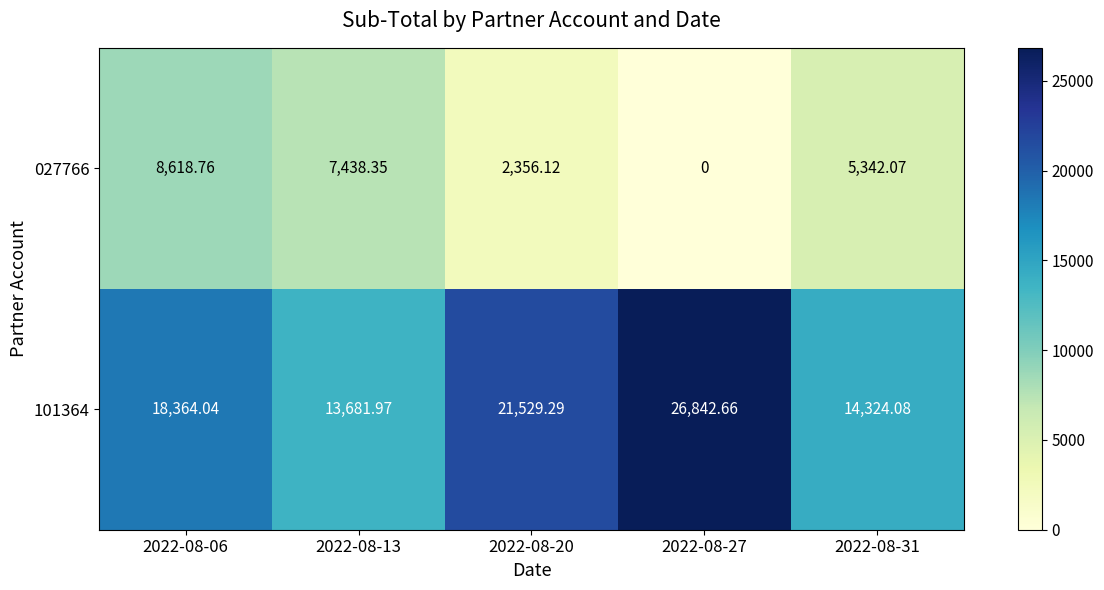

At which category is the sum across all series the highest?

2022-08-06